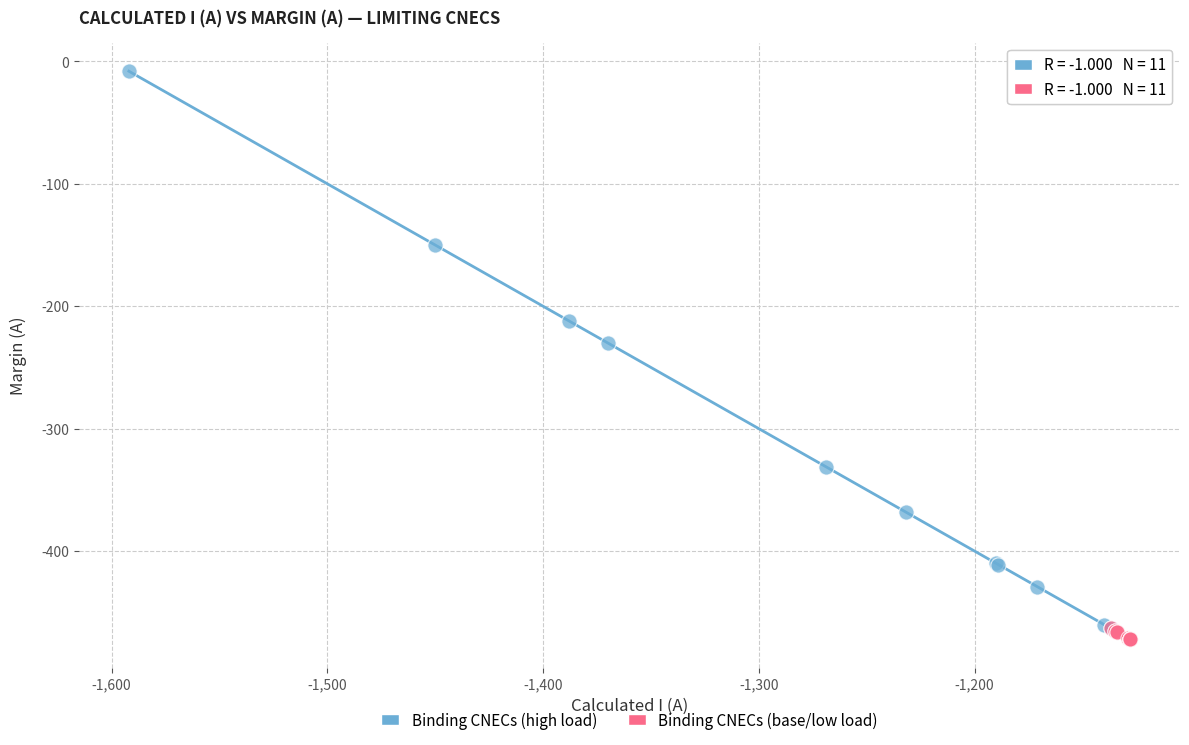

What are all the series names shown in the legend?

Binding CNECs (high load), Binding CNECs (base/low load)